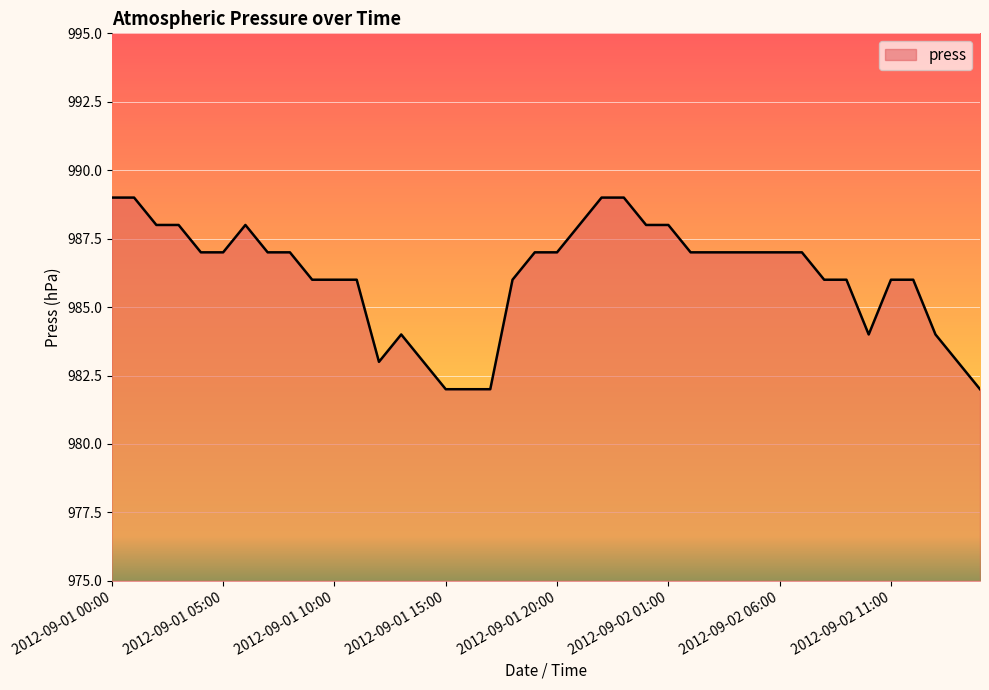

What is the difference between the maximum and minimum values?

7